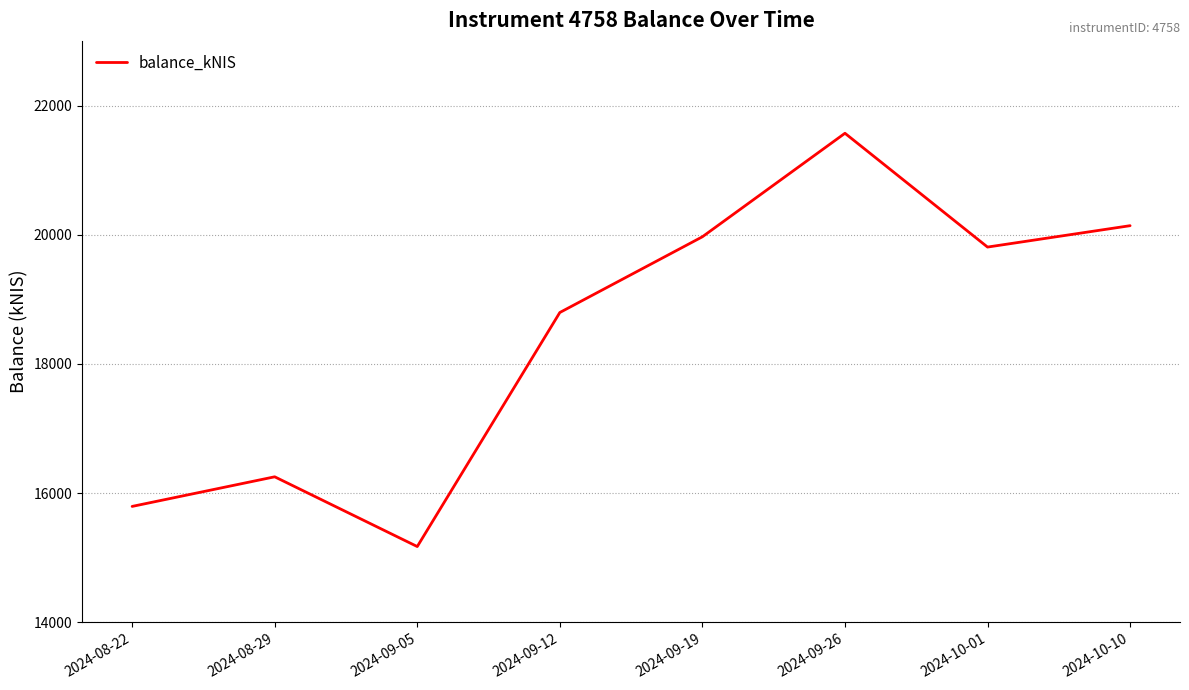

What is the difference between the values at 2024-09-05 and 2024-08-29?

1079.4